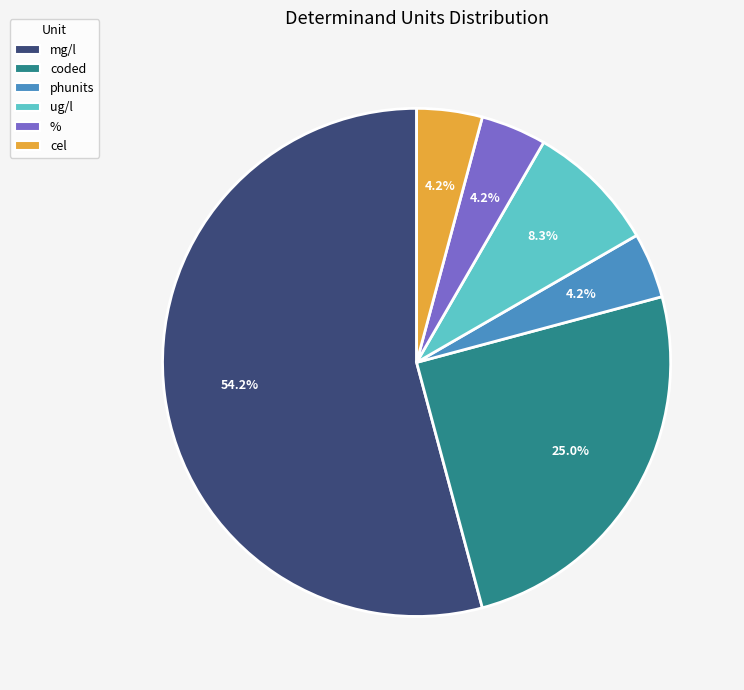

How many slices are in this pie chart?

6